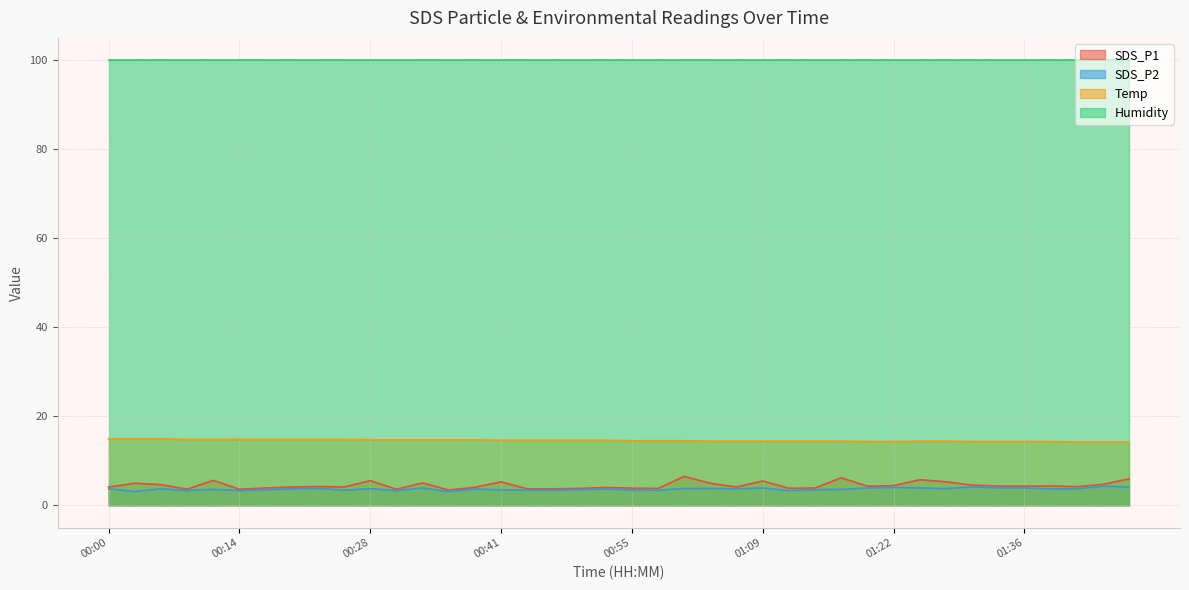

In SDS_P1, how many points are higher than both neighbors (excluding endpoints)?

12